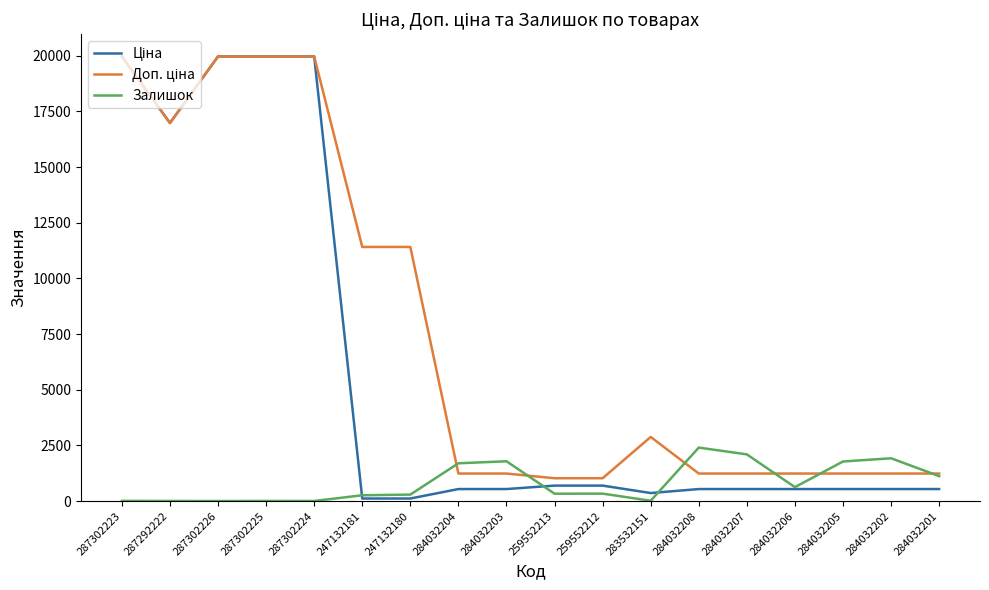

At which label does Залишок first exceed 333?

284032204